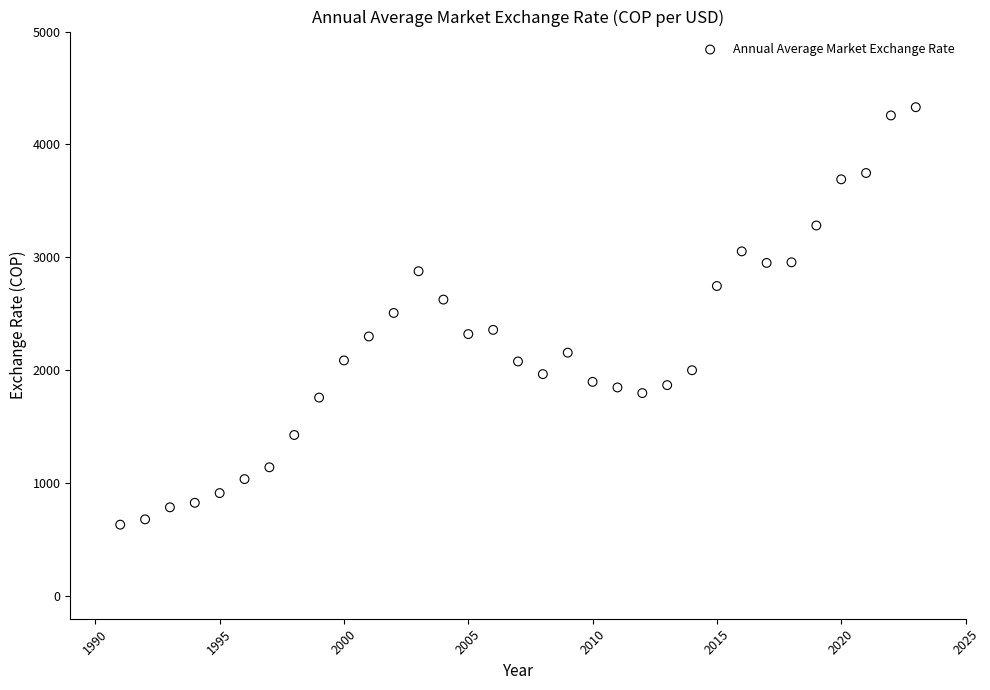

What is the range of Y values (max minus min)?

3697.1